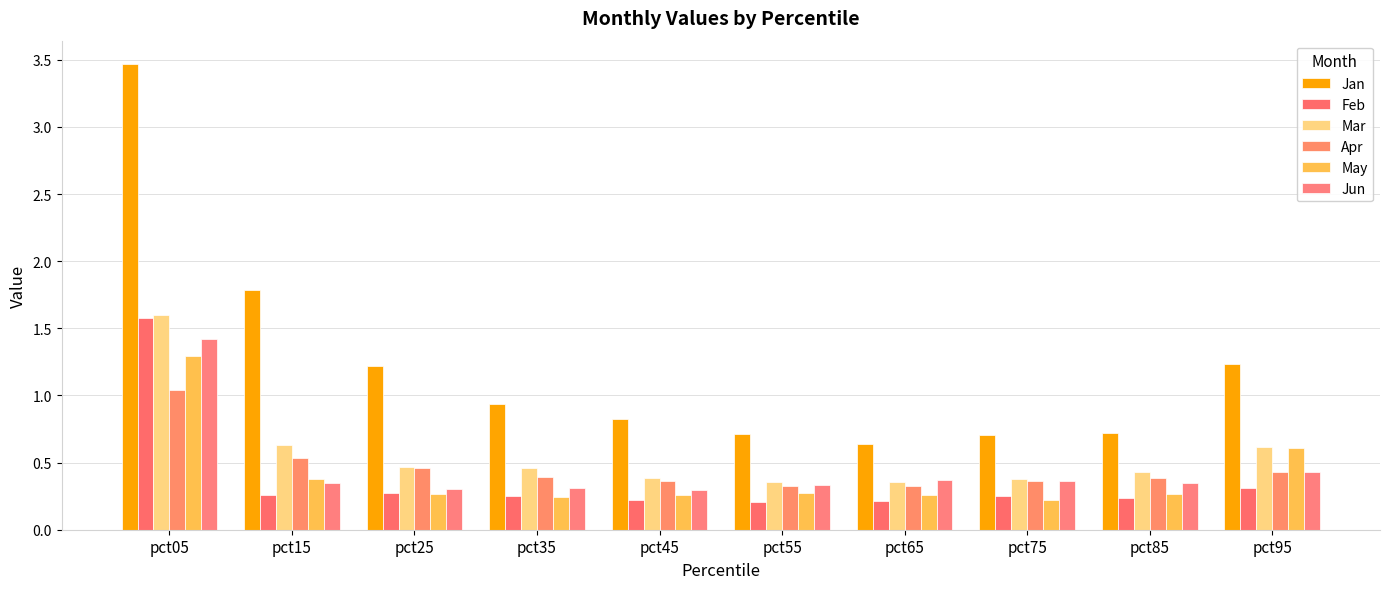

What is the lowest value of the Jan series?

0.6